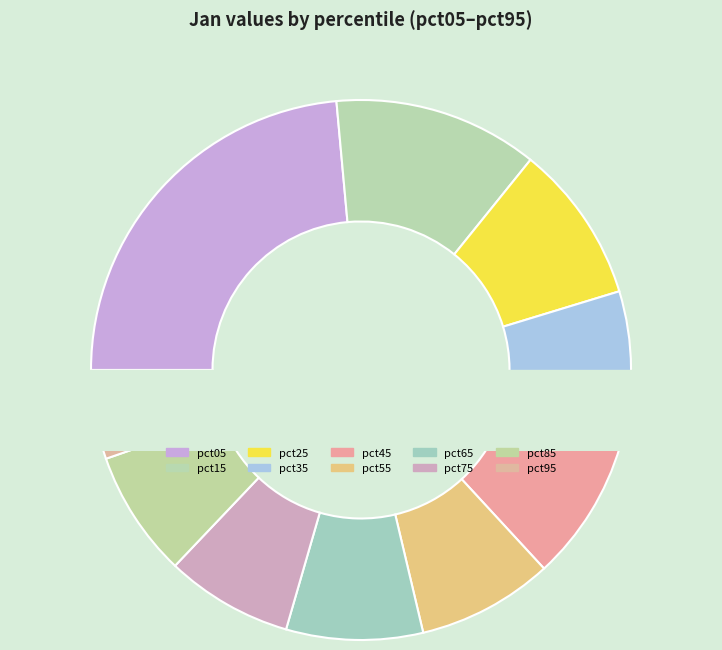

Does pct75 represent more than half of the total?

No